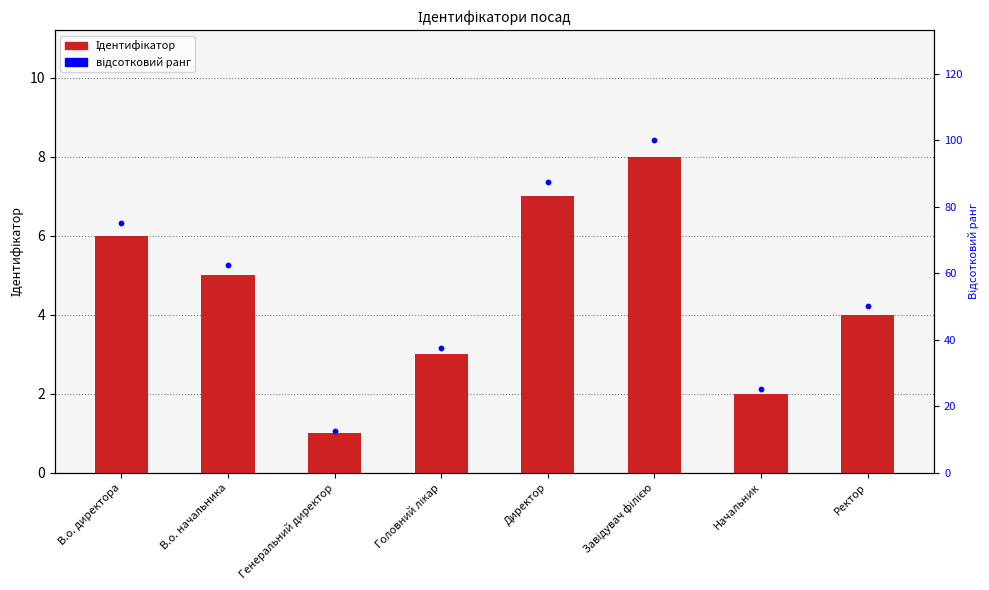

Which series contains the lowest Y value?

Ідентифікатор